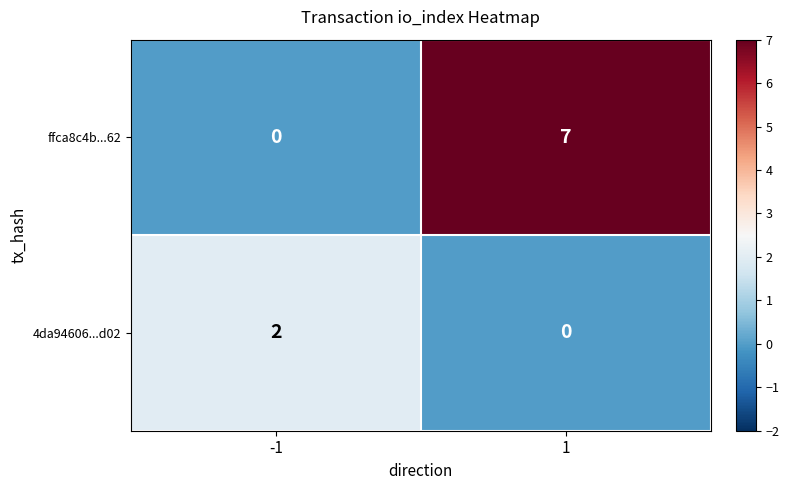

What is the sum of the ffca8c4b...62 values at 1 and -1?

7